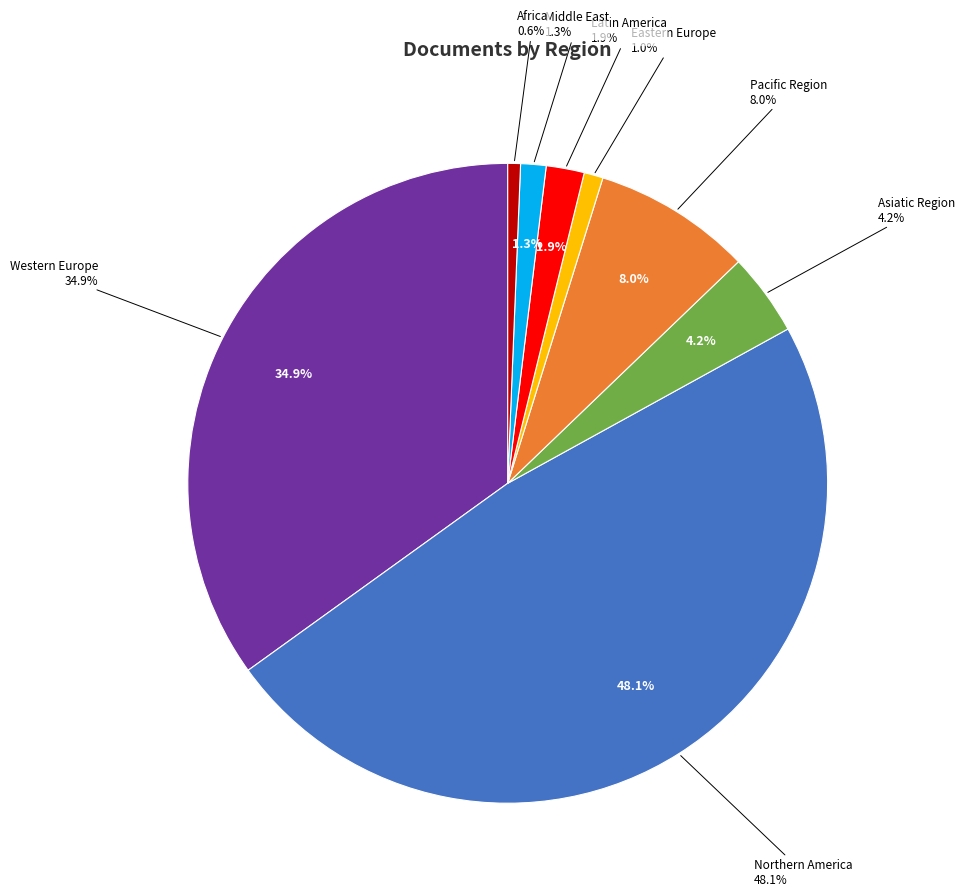

Count the number of slices in the pie.

8